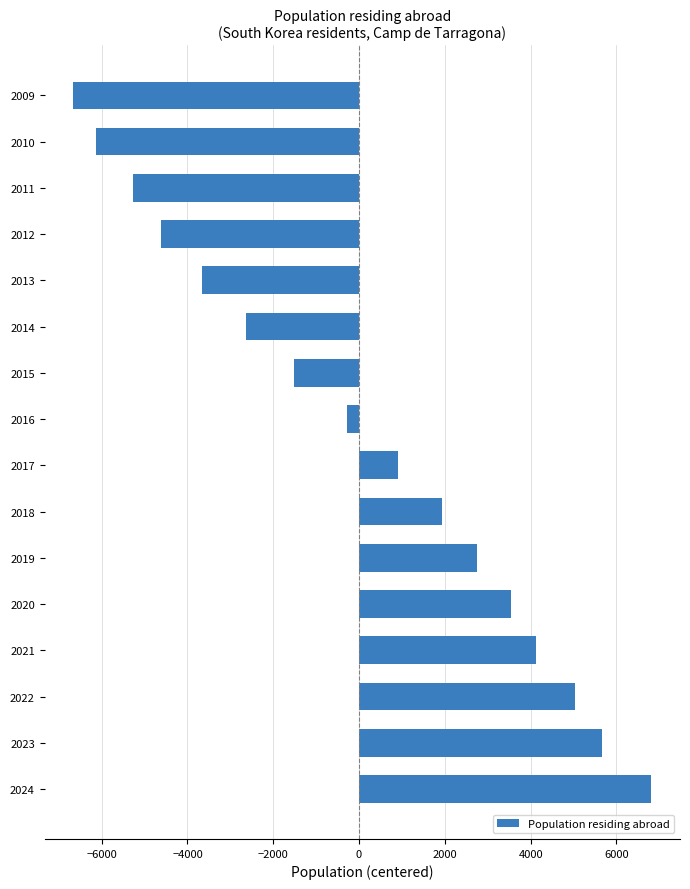

Is it true that the value at 2017 is 907.1?

True